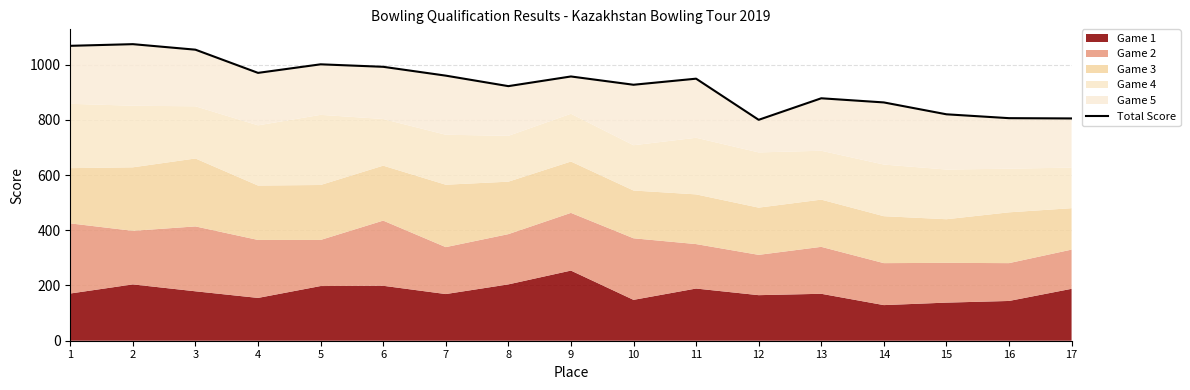

What is the sum of the values at 3 and 9?

2011